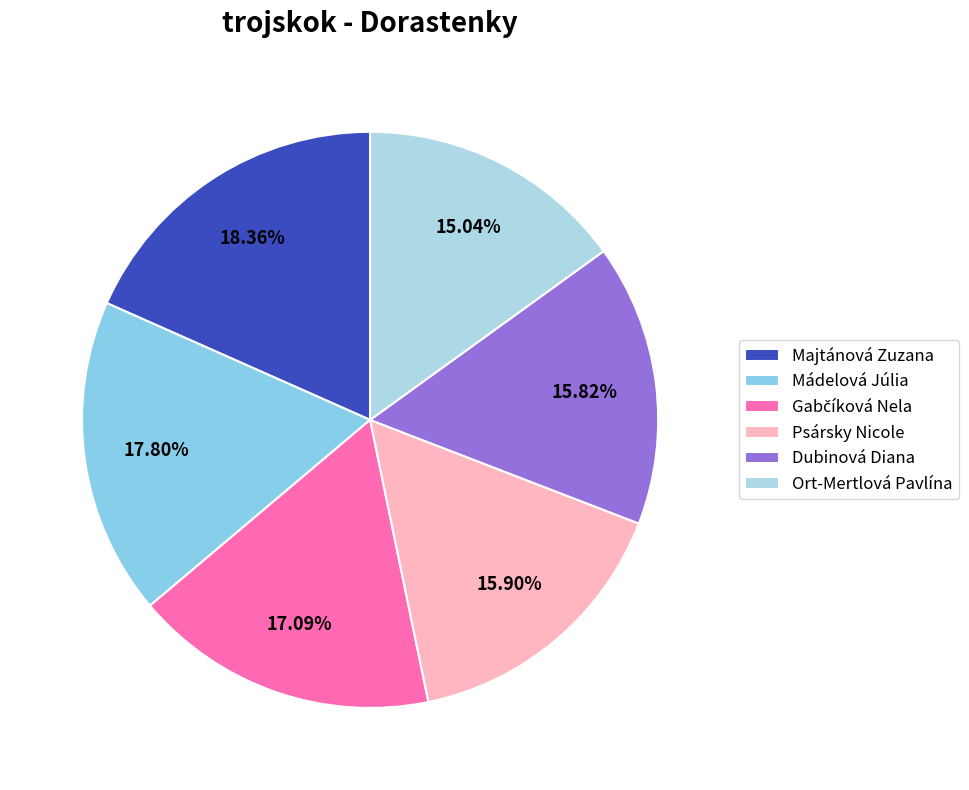

To the nearest percent, what portion does Psársky Nicole represent?

16%